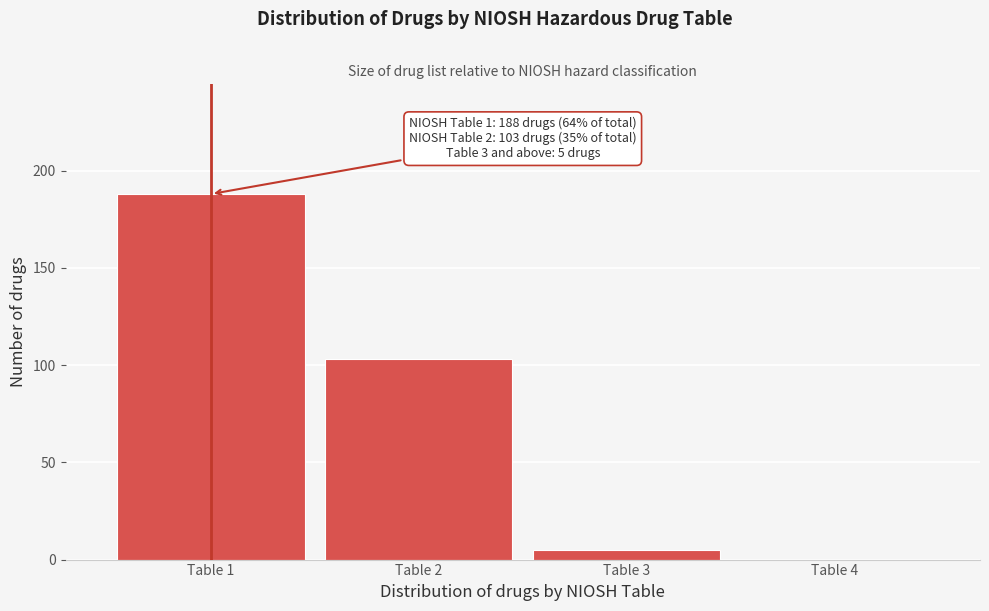

Which range on the x-axis has the tallest bar?

0.5 to 1.5